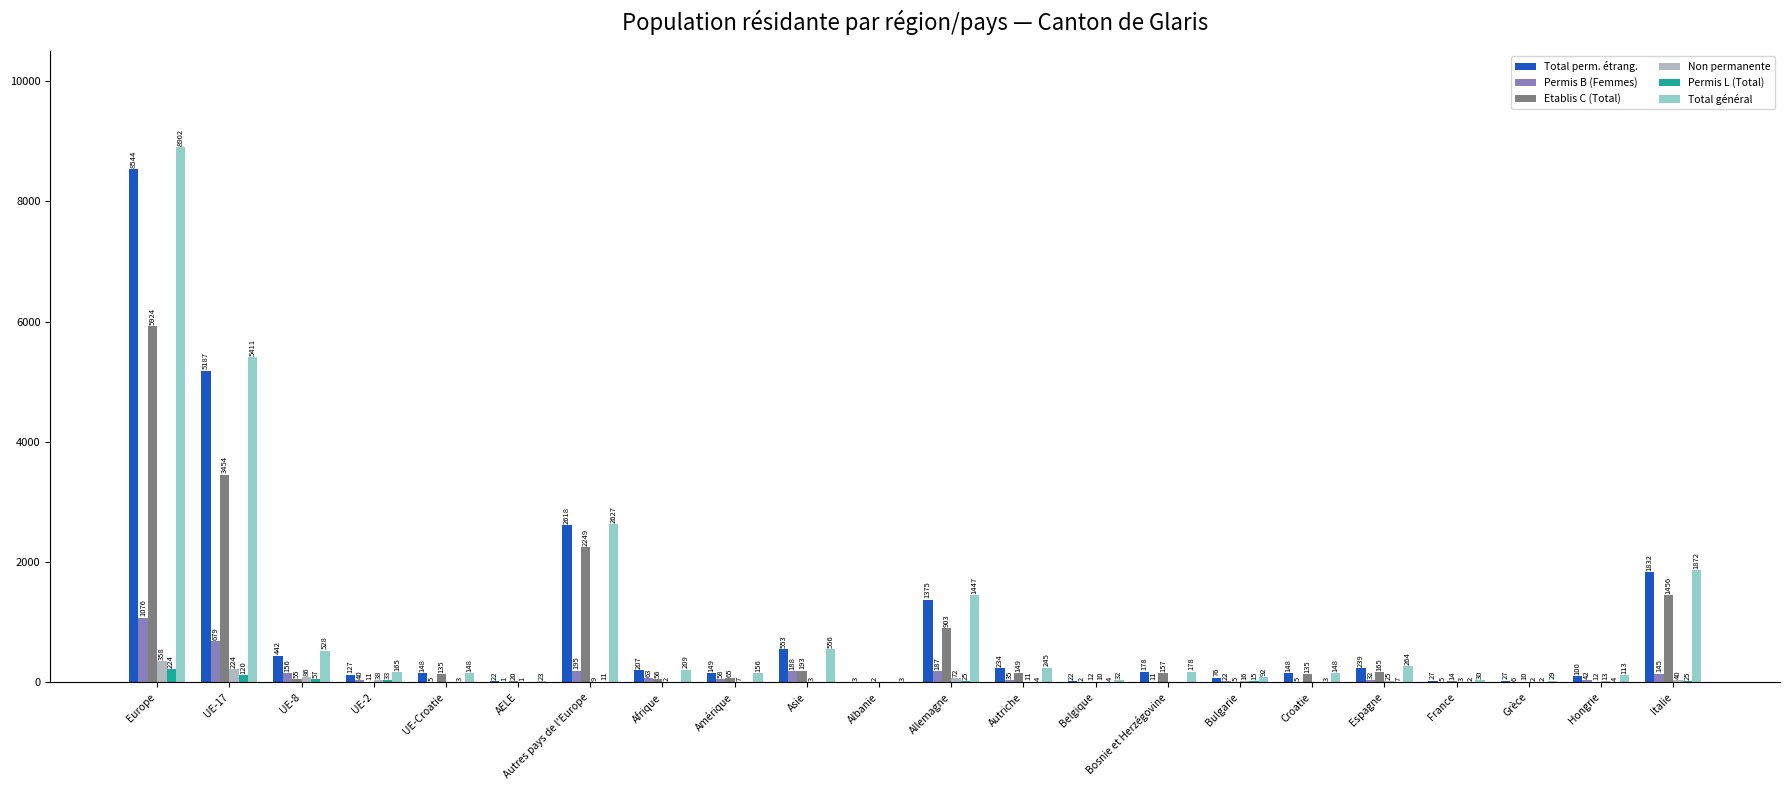

At which category is the sum across all series the highest?

Europe